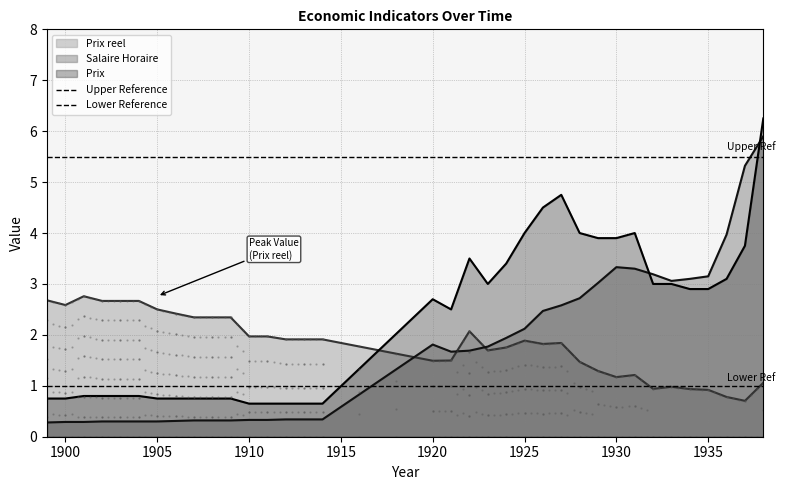

The Prix series shows 1.1 at 1900. True or false?

False